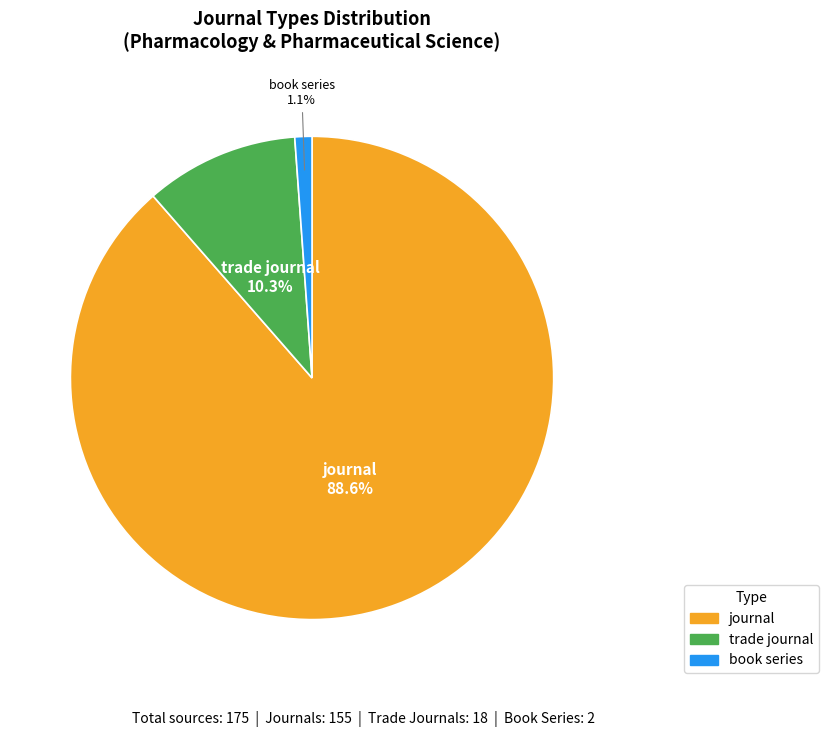

Which category has the smallest portion of the pie?

book series